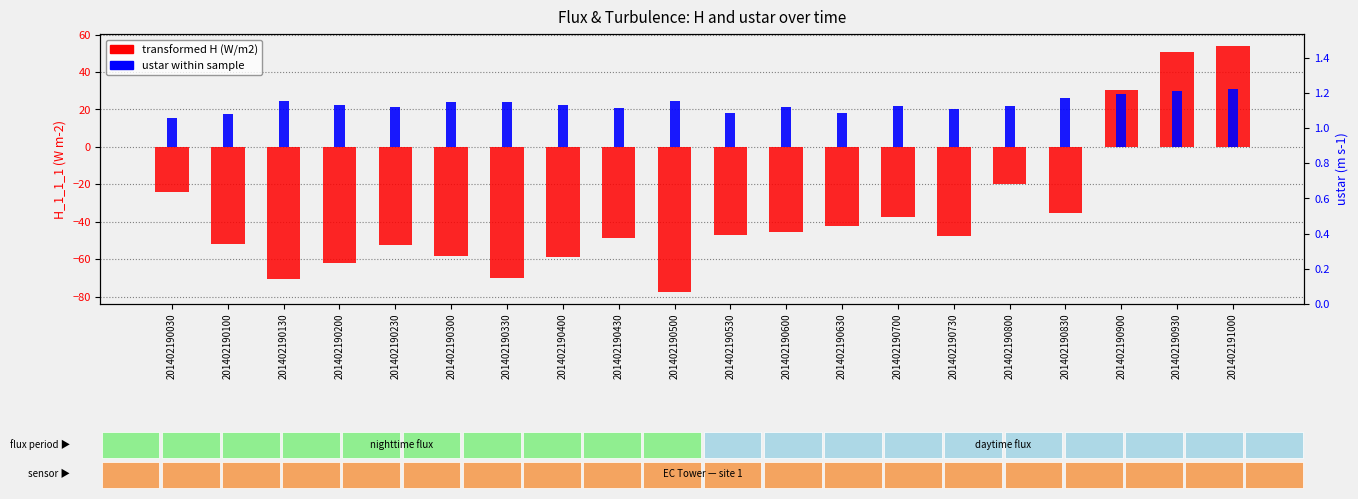

Which series has the largest total across all categories?

ustar_1_1_1 (m/s)